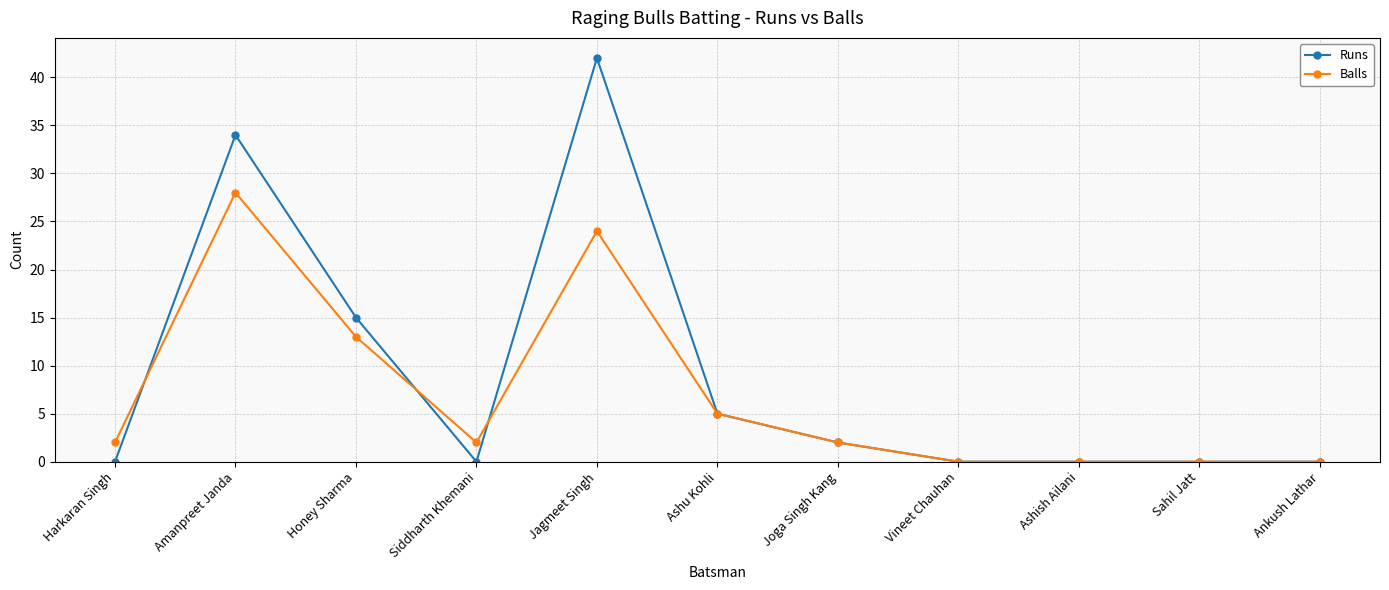

How many lines are shown in the chart?

2